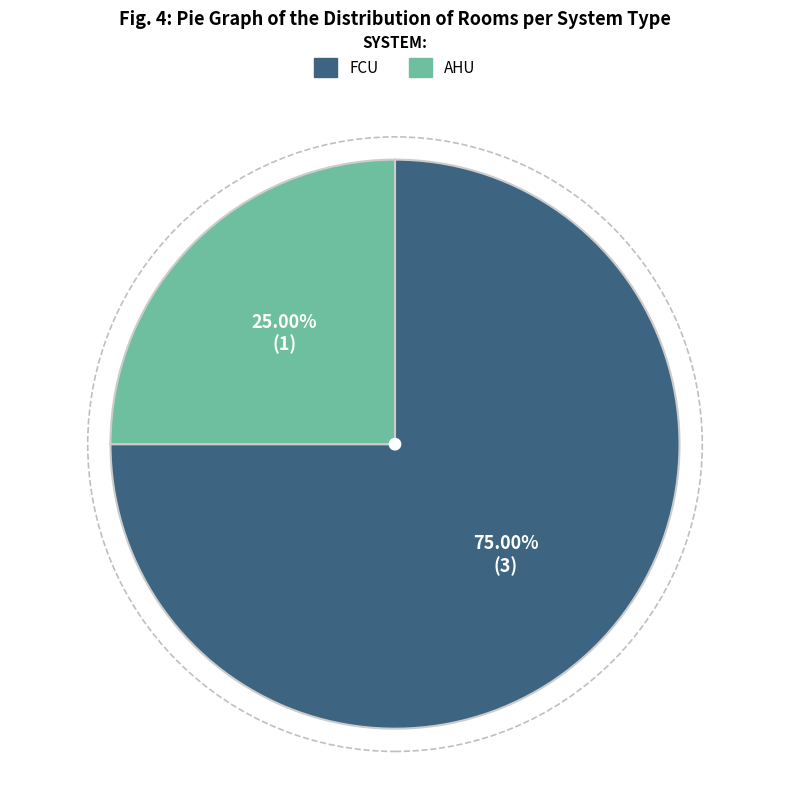

To the nearest percent, what percentage of the pie is FCU?

75%